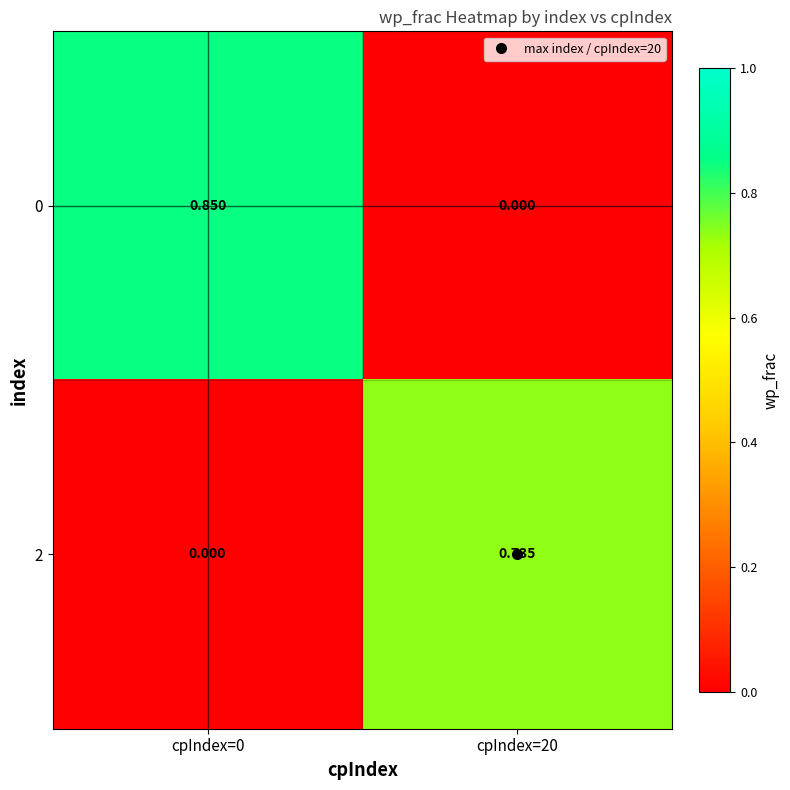

Is the value of 0 at cpIndex=0 greater than the value of 2 at cpIndex=20?

Yes